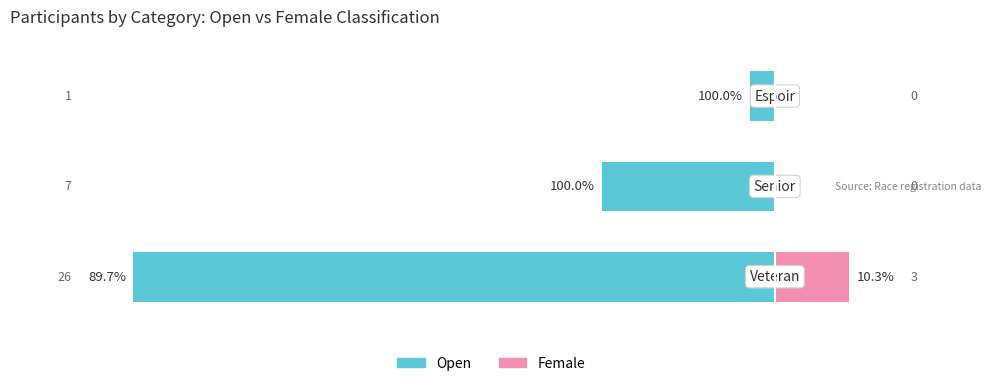

How many series are shown in this chart?

2